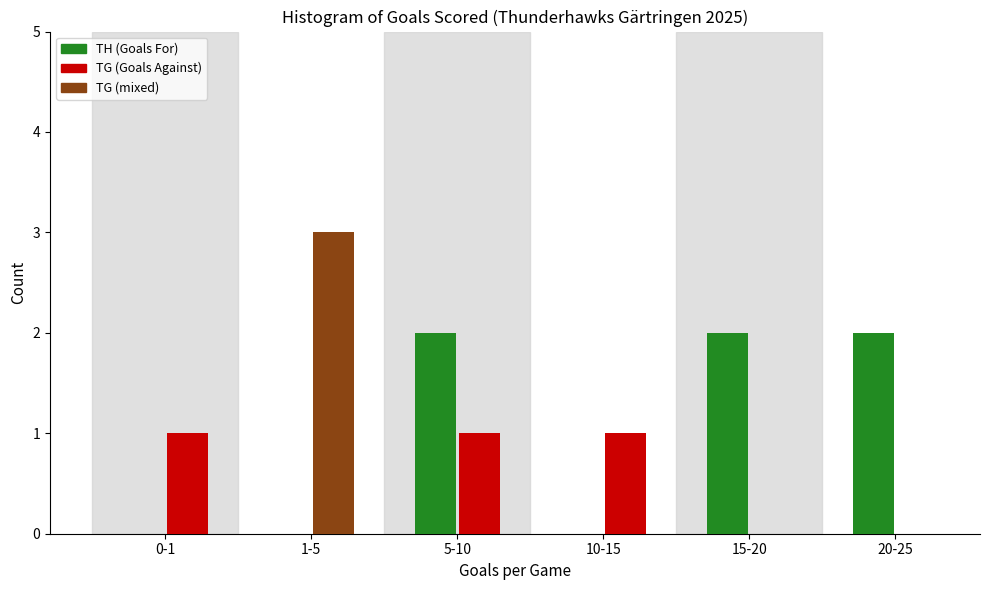

What is the maximum value shown in the chart?

3